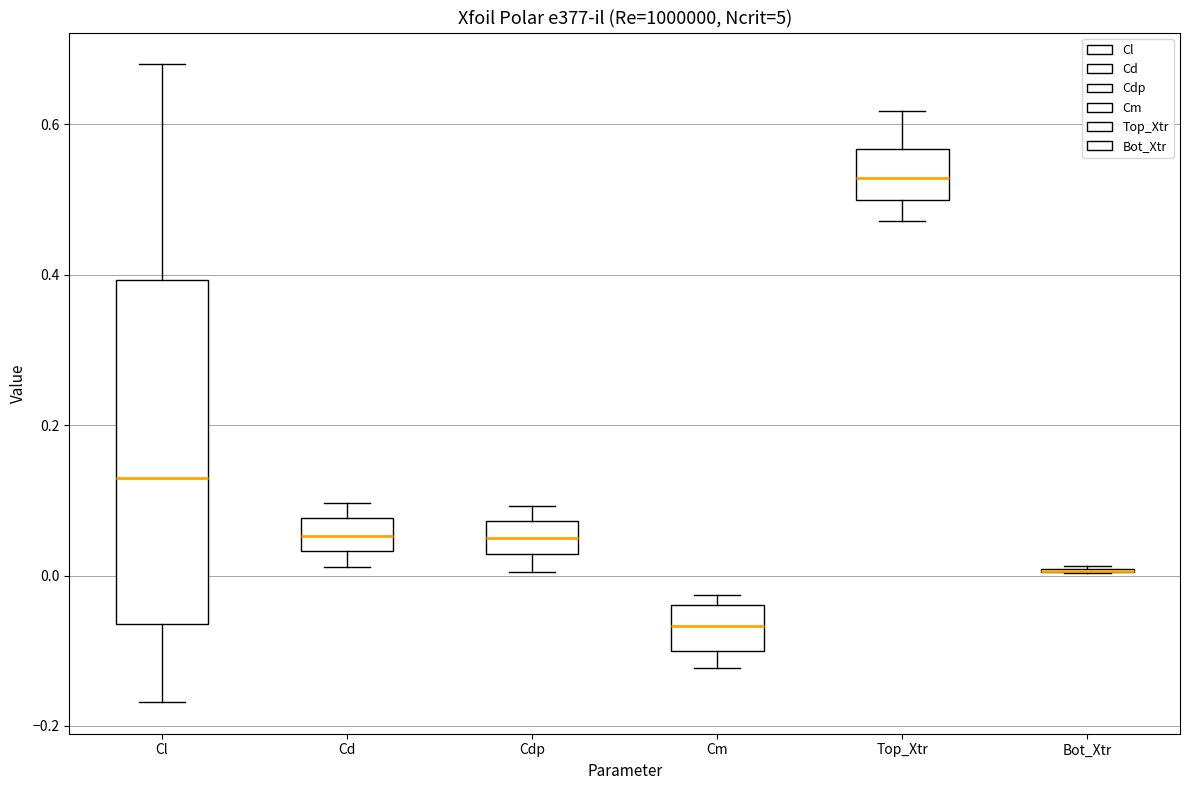

Reading left to right, read every box against the y-axis: the position of its median line, the range the box covers, and the ends of its whiskers. The values are not printed on the chart, so give them approximately, as read against the axis.

Cl: median 0.14, box -0.06 to 0.40, whiskers -0.16 to 0.68
Cd: median 0.06, box 0.04 to 0.08, whiskers 0.02 to 0.10
Cdp: median 0.04, box 0.02 to 0.08, whiskers 0.00 to 0.10
Cm: median -0.06, box -0.10 to -0.04, whiskers -0.12 to -0.02
Top_Xtr: median 0.52, box 0.50 to 0.56, whiskers 0.48 to 0.62
Bot_Xtr: box collapsed to a line at 0.00, whiskers 0.00 to 0.02